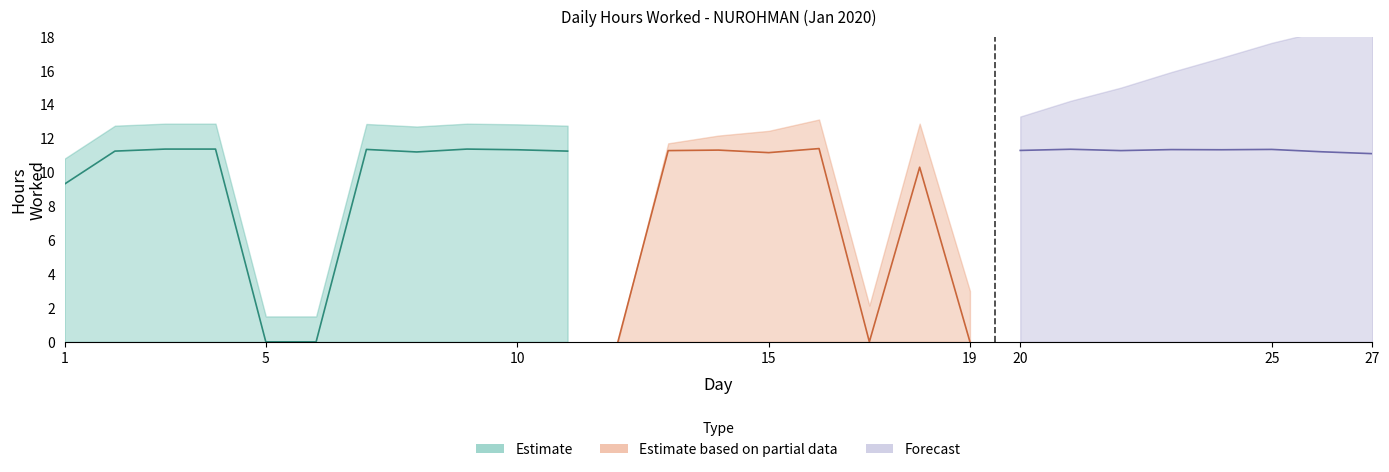

List the labels in order of value, smallest first.

5, 6, 12, 17, 19, 1, 18, 27, 15, 8, 26, 2, 11, 13, 22, 20, 14, 10, 24, 23, 7, 25, 21, 3, 4, 9, 16